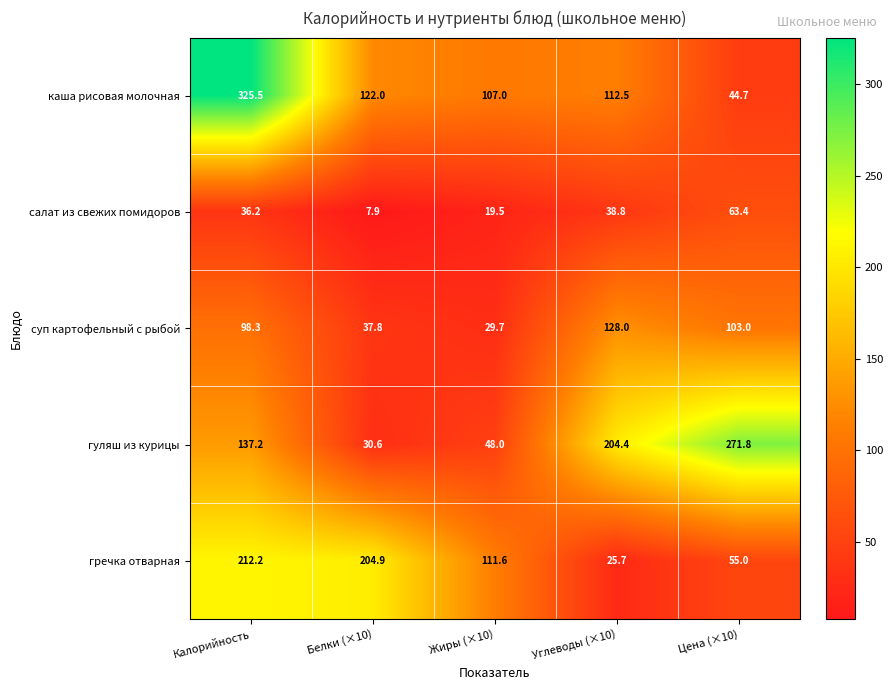

What is the difference between the гречка отварная values at Цена (×10) and Калорийность?

157.2